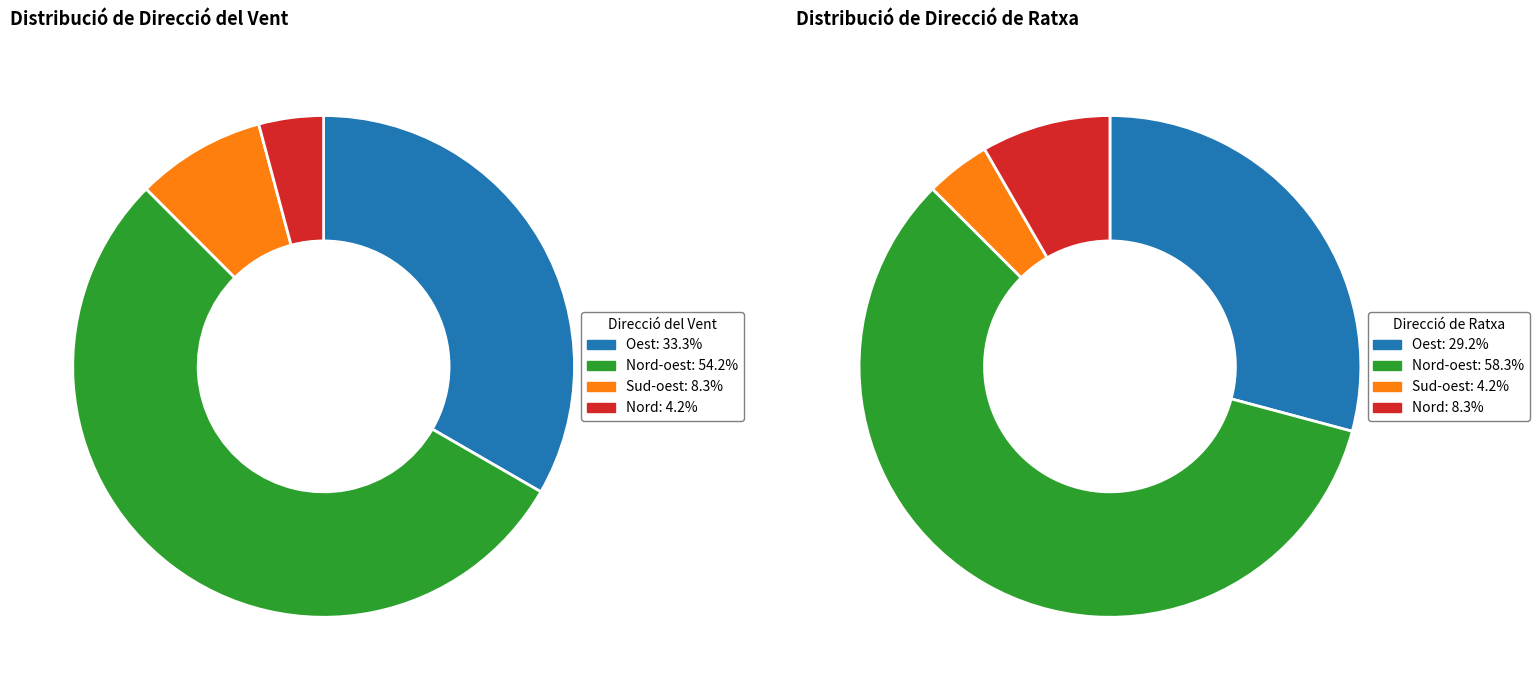

Is it true that Nord-oest is 54% of the pie?

True